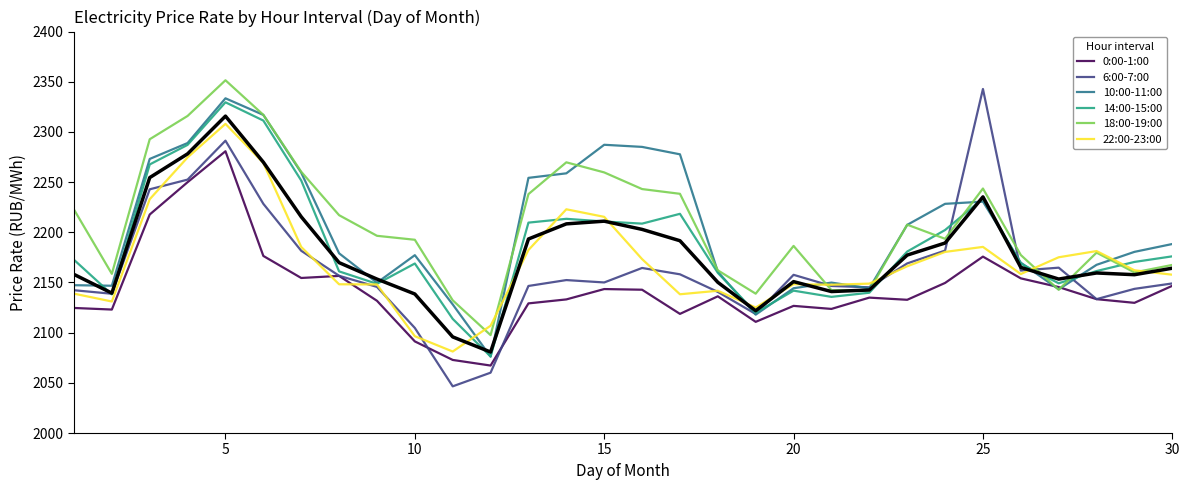

True or false: 0:00-1:00 and 22:00-23:00 intersect in this chart.

True